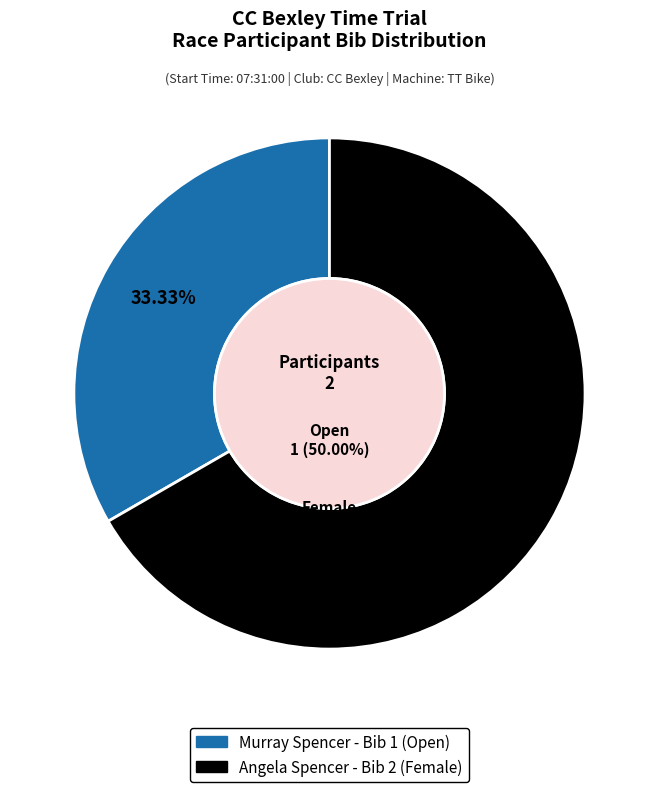

True or false: Murray accounts for 33% of the total.

True